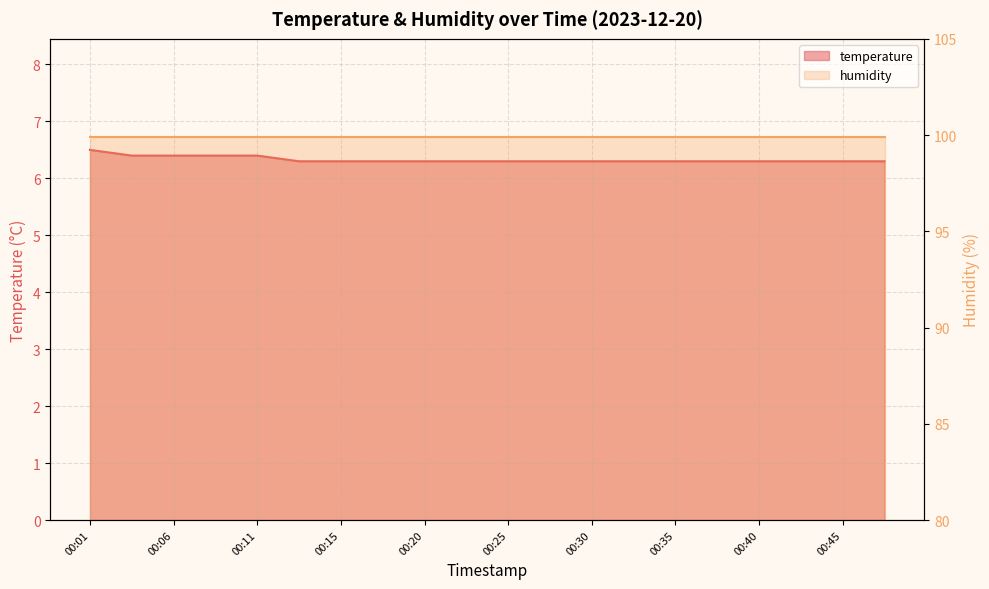

The value at 00:13 is 8.4. True or false?

False